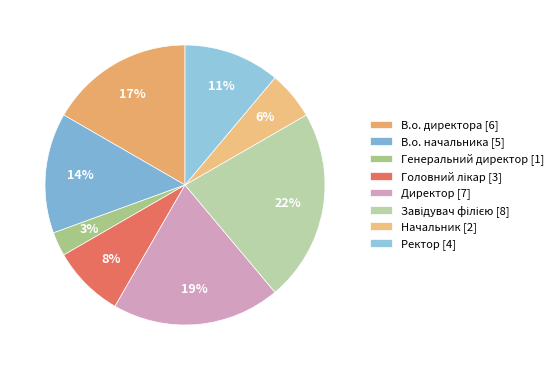

Approximately how many times larger is the value at Завідувач філією compared to Ректор?

2.0